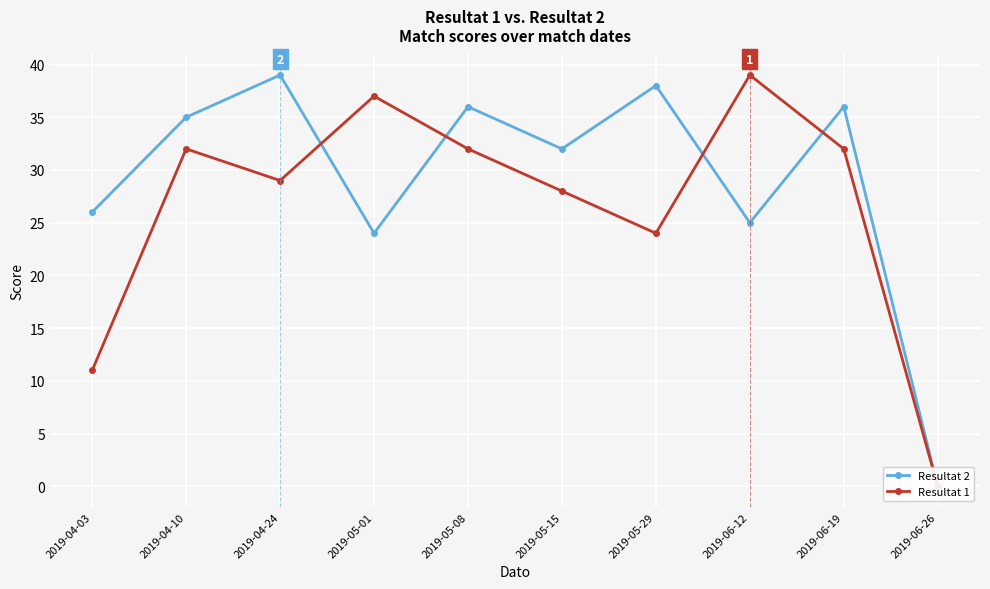

Which series changed the most between 2019-04-24 and 2019-06-26?

Resultat 2